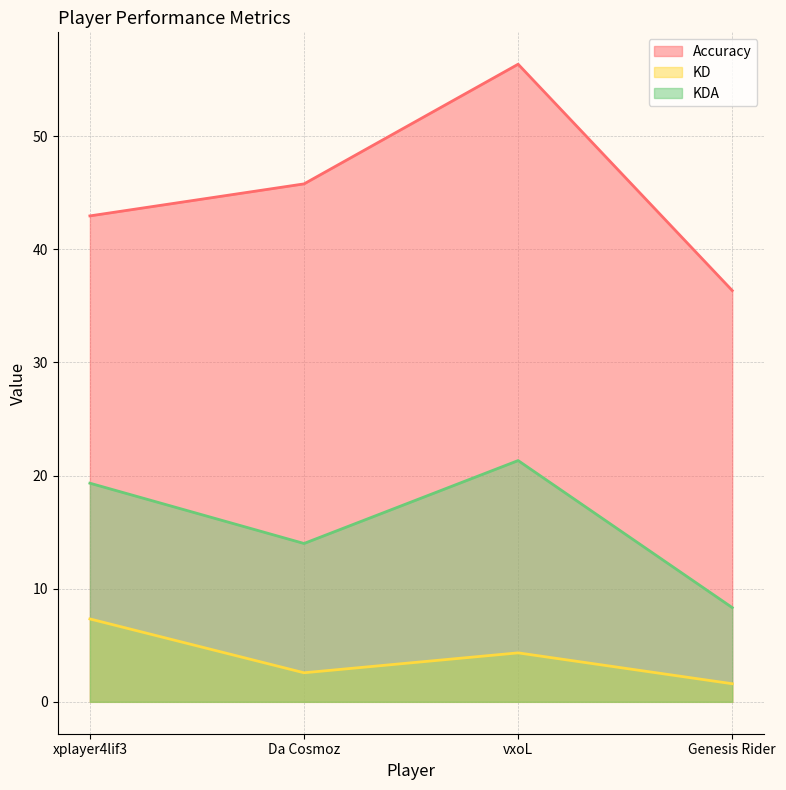

Reading left to right, extract all data points from this chart.

Accuracy: 43.0	45.8	56.4	36.4
KD: 7.3	2.6	4.3	1.6
KDA: 19.3	14.0	21.3	8.3